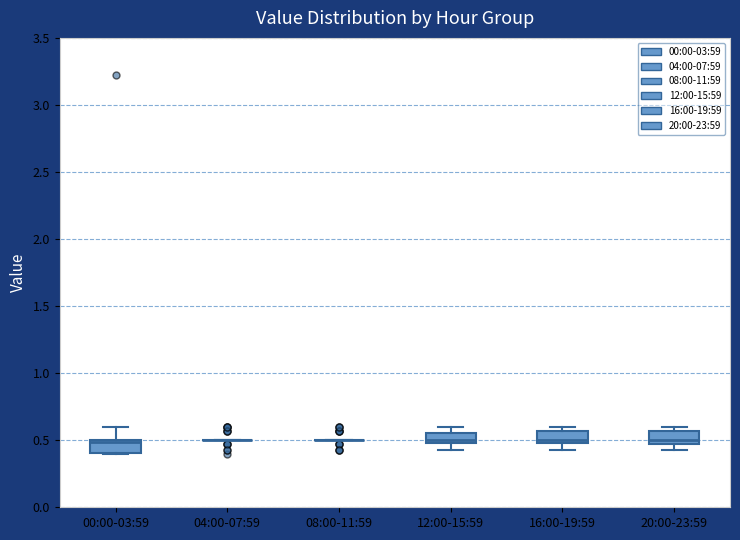

Reading left to right, read every box against the y-axis: the position of its median line, the range the box covers, and the ends of its whiskers. The values are not printed on the chart, so give them approximately, as read against the axis.

00:00-03:59: median 0.50 (just below the box's upper edge), box 0.40 to 0.50, whiskers 0.40 to 0.60
04:00-07:59: box collapsed to a line at 0.50, whiskers 0.50 to 0.50
08:00-11:59: box collapsed to a line at 0.50, whiskers 0.50 to 0.50
12:00-15:59: median 0.50 (just above the box's lower edge), box 0.50 to 0.55, whiskers 0.45 to 0.60
16:00-19:59: median 0.50 (just above the box's lower edge), box 0.50 to 0.55, whiskers 0.45 to 0.60
20:00-23:59: median 0.50, box 0.45 to 0.55, whiskers 0.45 (just below the box's lower edge) to 0.60